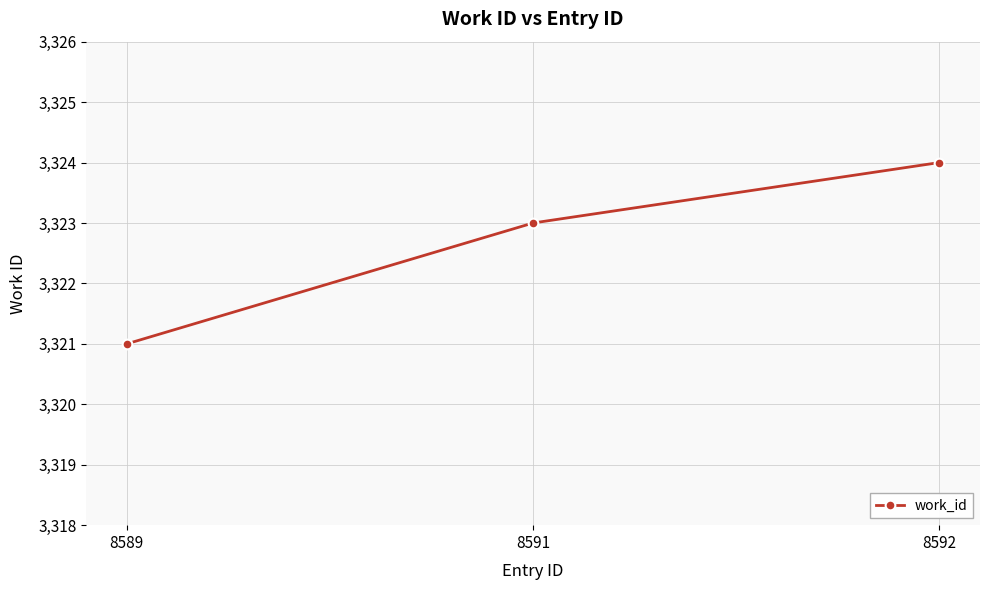

What is the change in value from 8591 to 8592?

+1